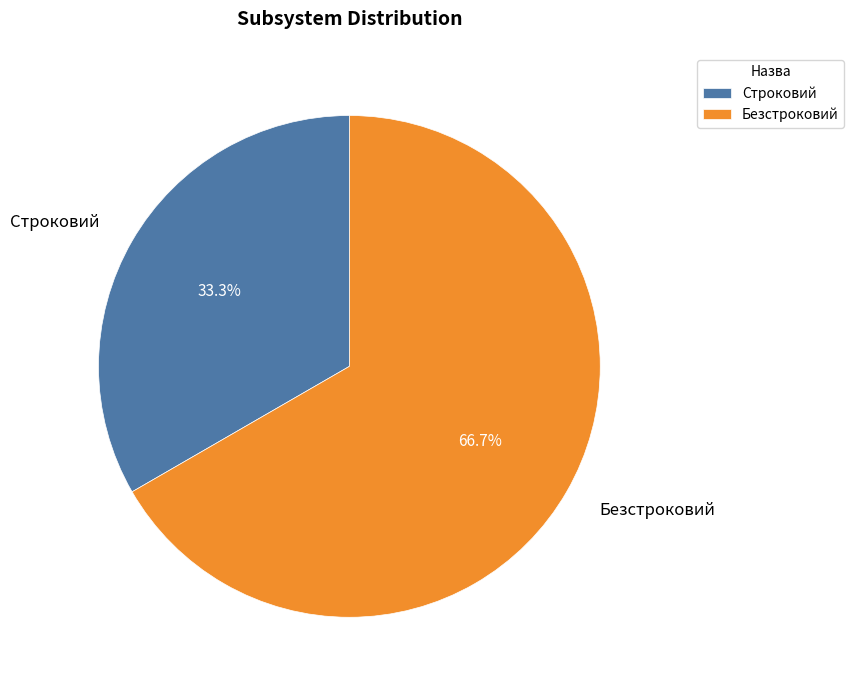

Approximately how many times larger is the value at Безстроковий compared to Строковий?

2.0